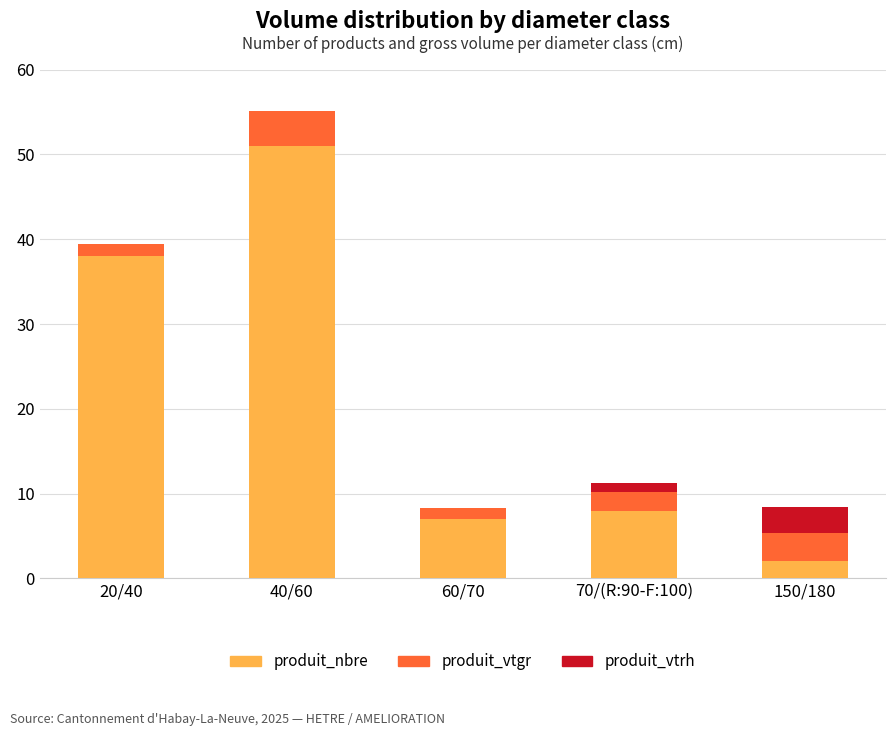

What is the sum of all produit_nbre values?

106.0